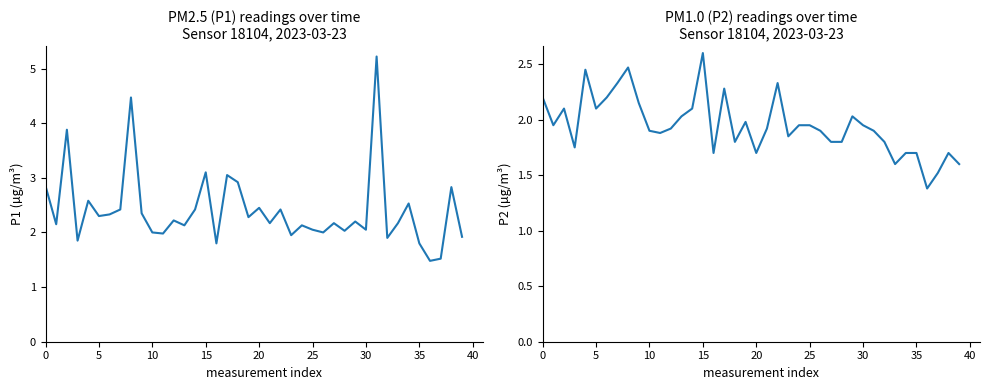

Is this an area chart (filled region under the line)?

No